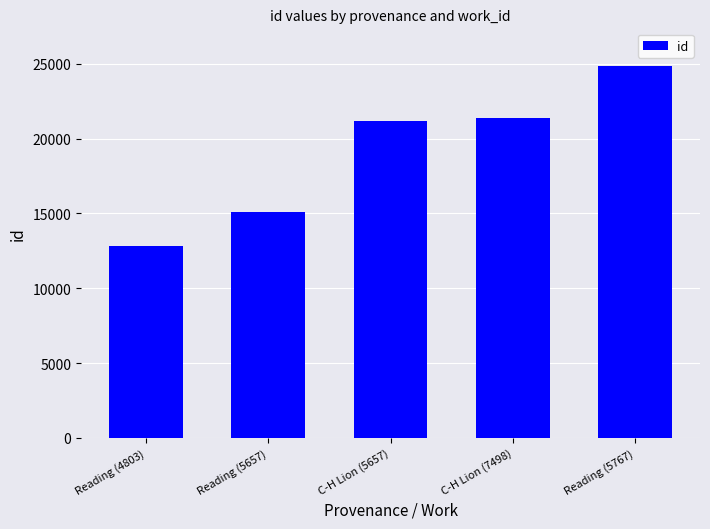

The value at Reading (5657) is 4401. True or false?

False